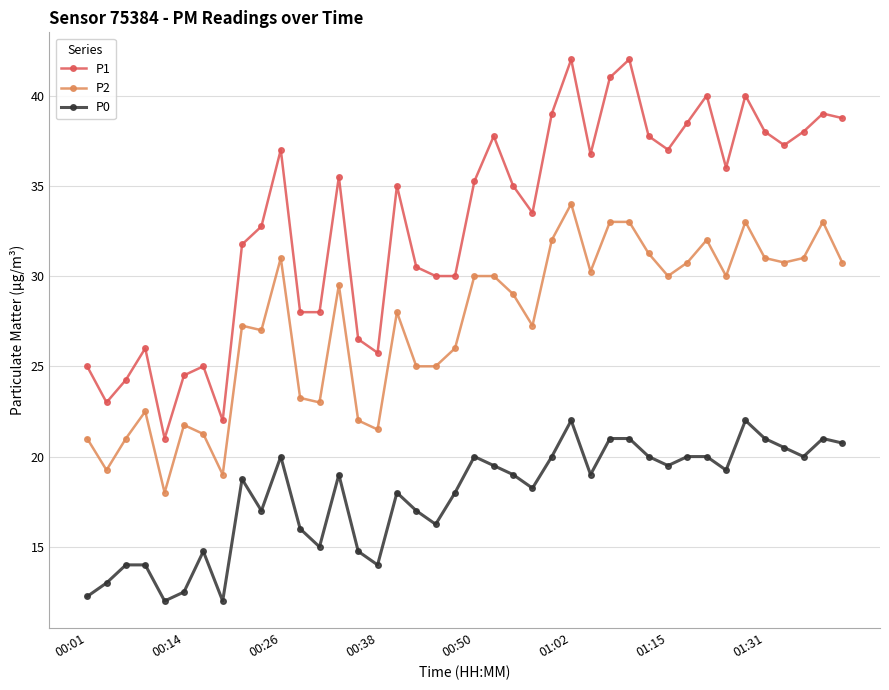

Which series has the widest spread of values?

P1